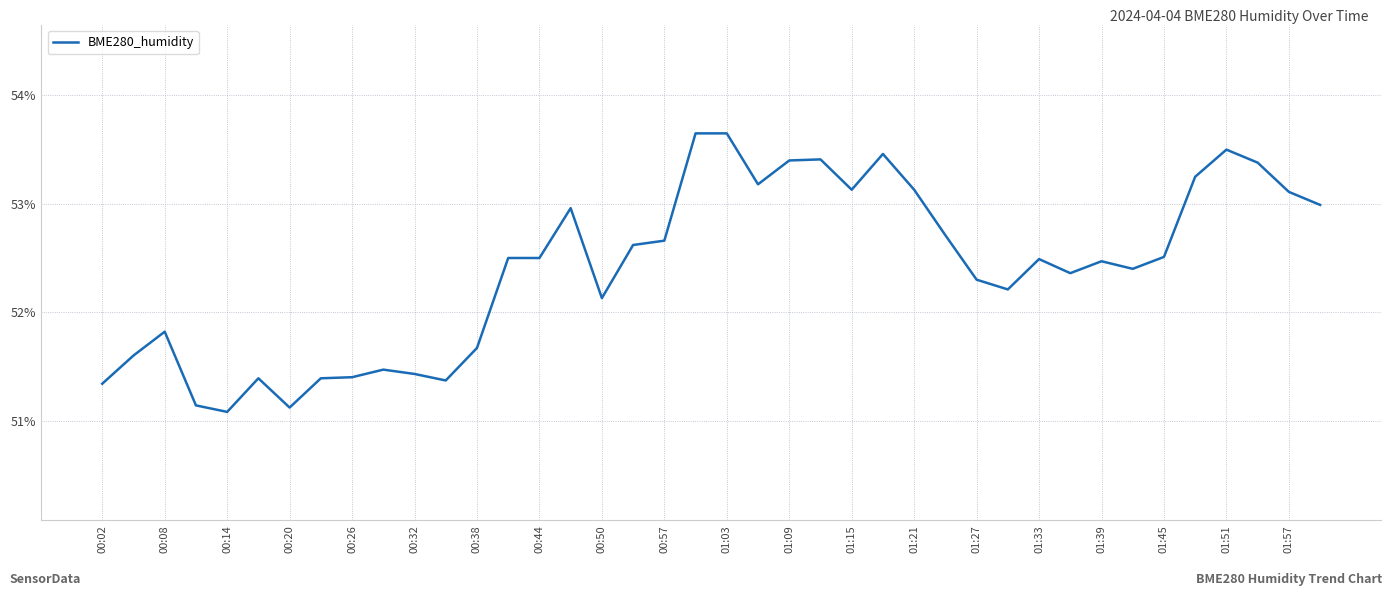

What is the smallest value displayed?

51.1